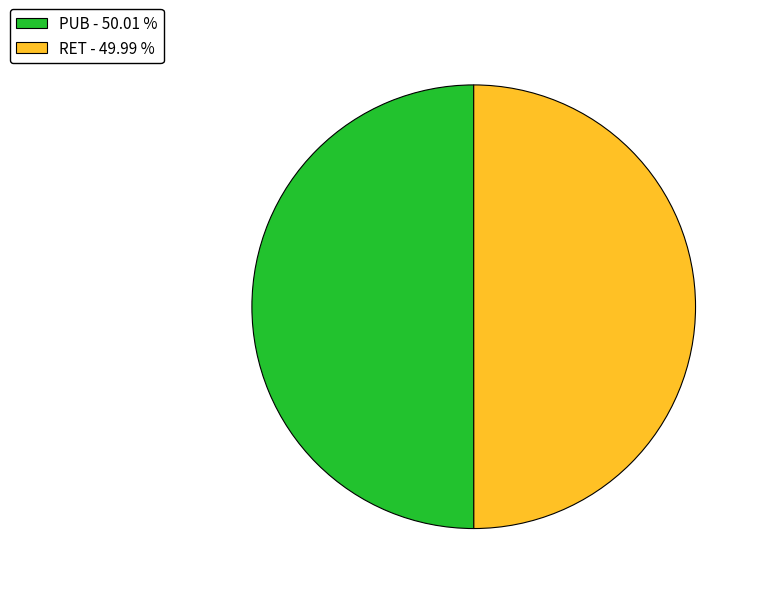

Is the sum of RET - 49.99 % and PUB - 50.01 % greater than half?

Yes